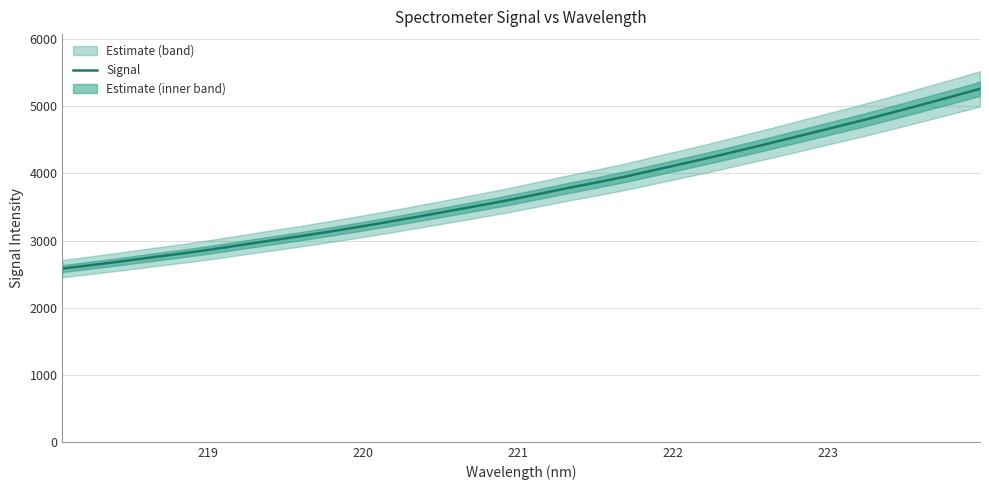

What is the maximum value for Signal?

5261.5